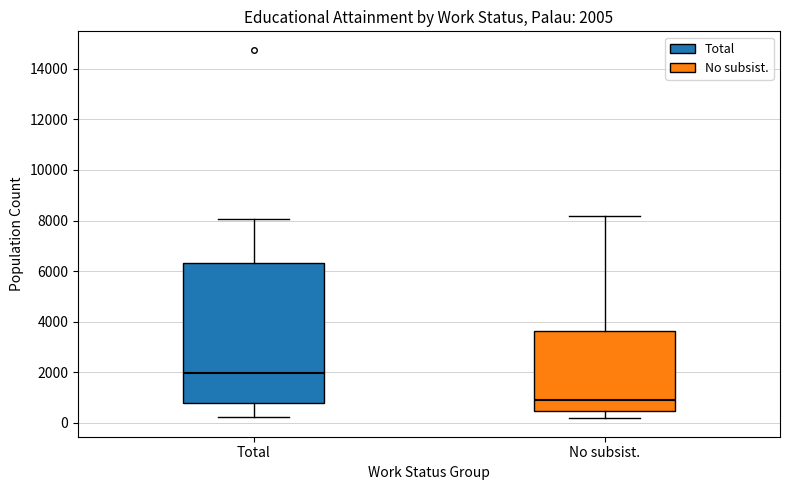

Which box is the tallest, from its lower edge to its upper edge?

Total